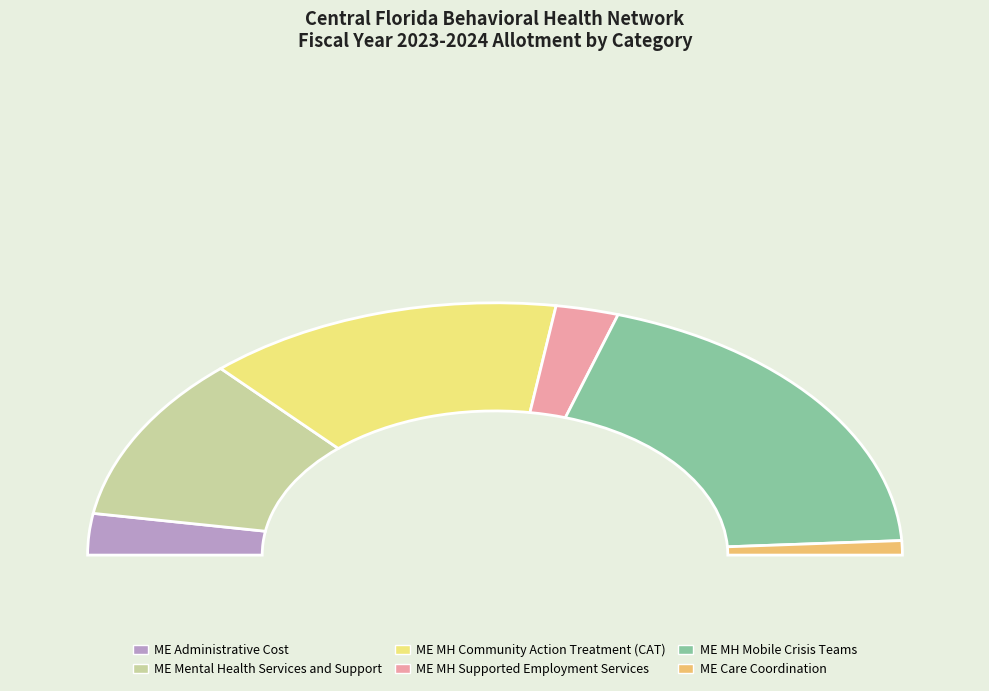

Count the number of slices in the pie.

6